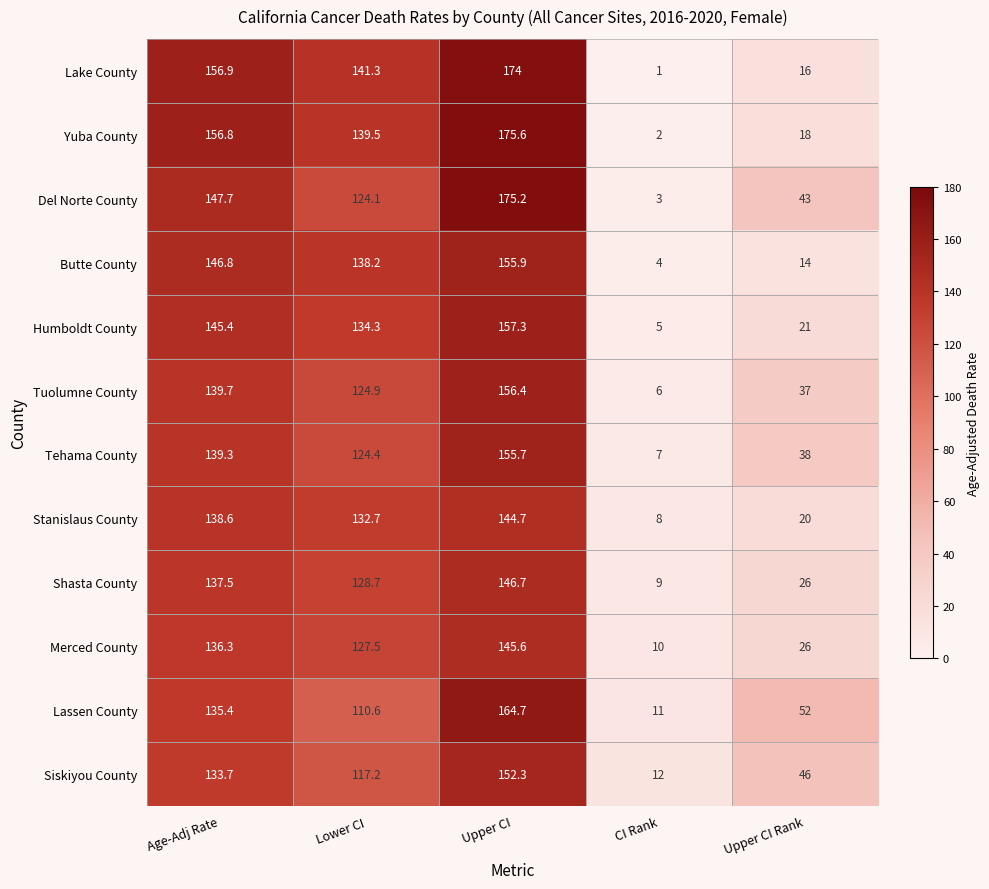

At how many categories does at least one series exceed 123?

3